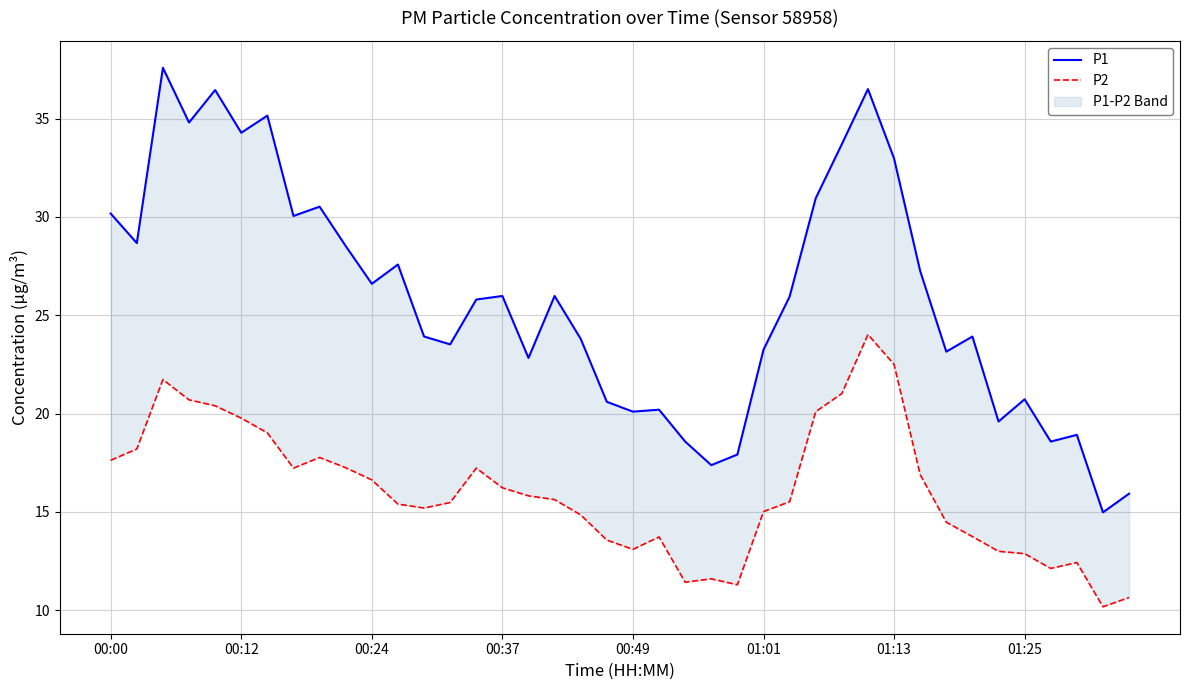

At how many categories does at least one series exceed 11?

40